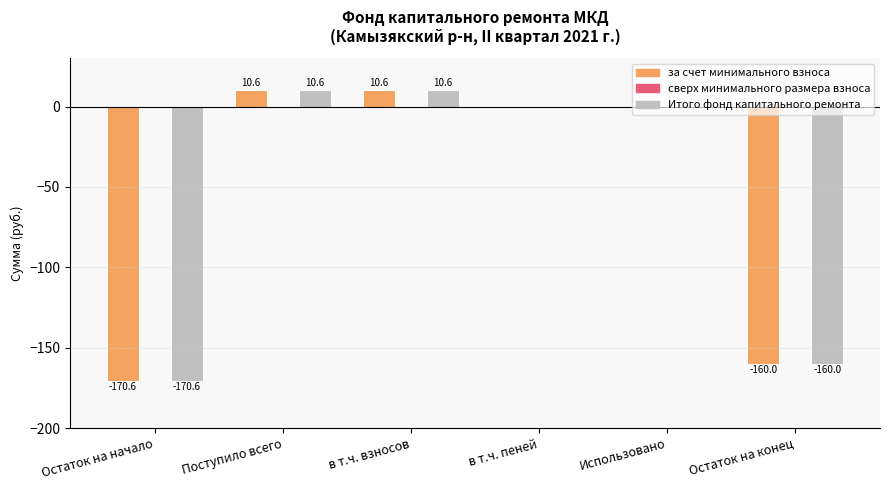

What is the greatest value displayed?

10.6